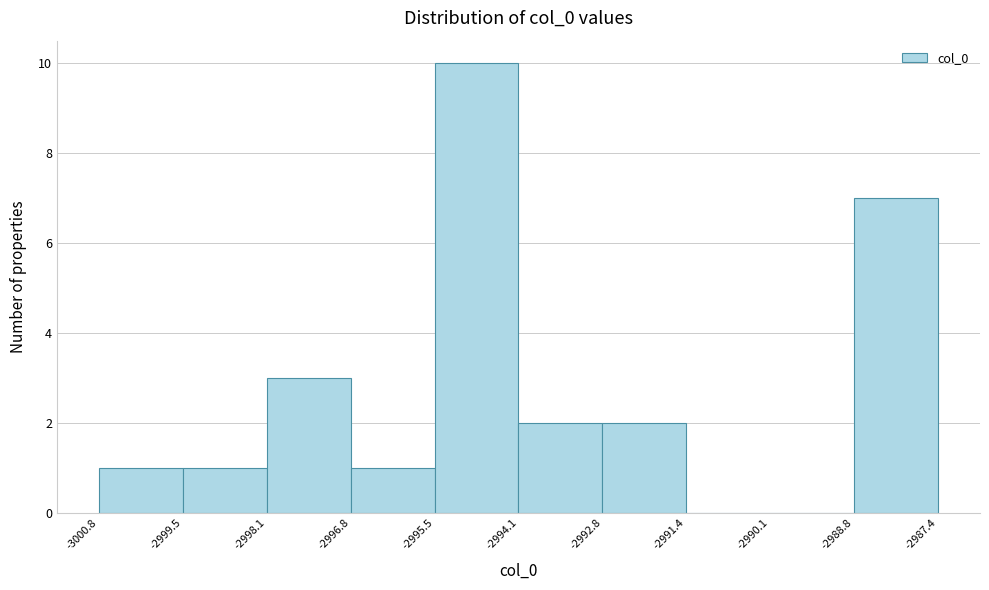

Which range on the x-axis has the tallest bar?

-2995.5 to -2994.1